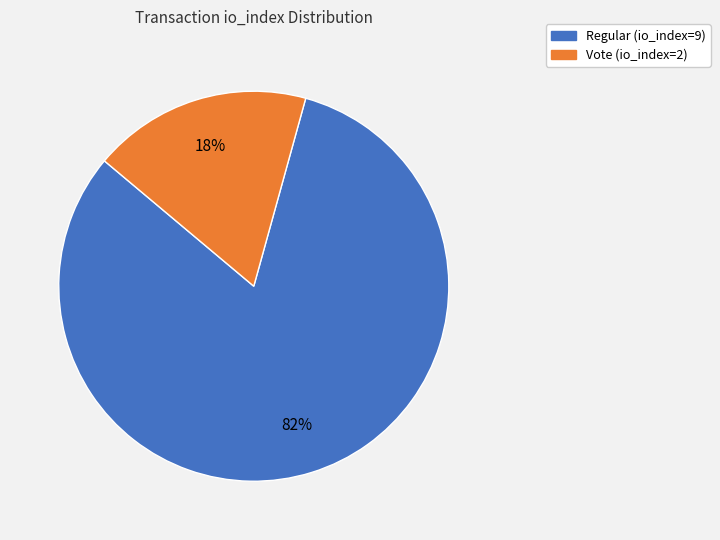

To the nearest percent, what is the difference between the largest and smallest slice percentages?

64%